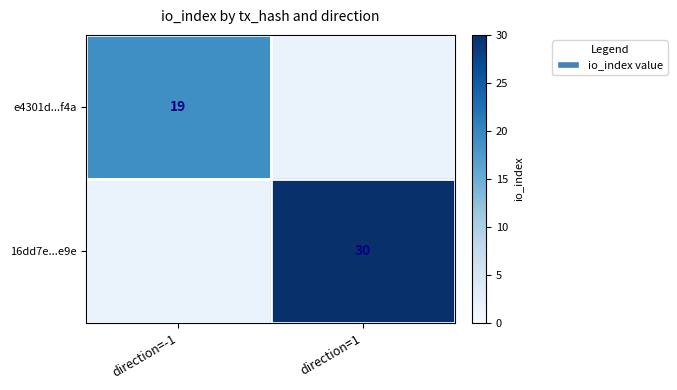

At how many categories does at least one series exceed 20?

1